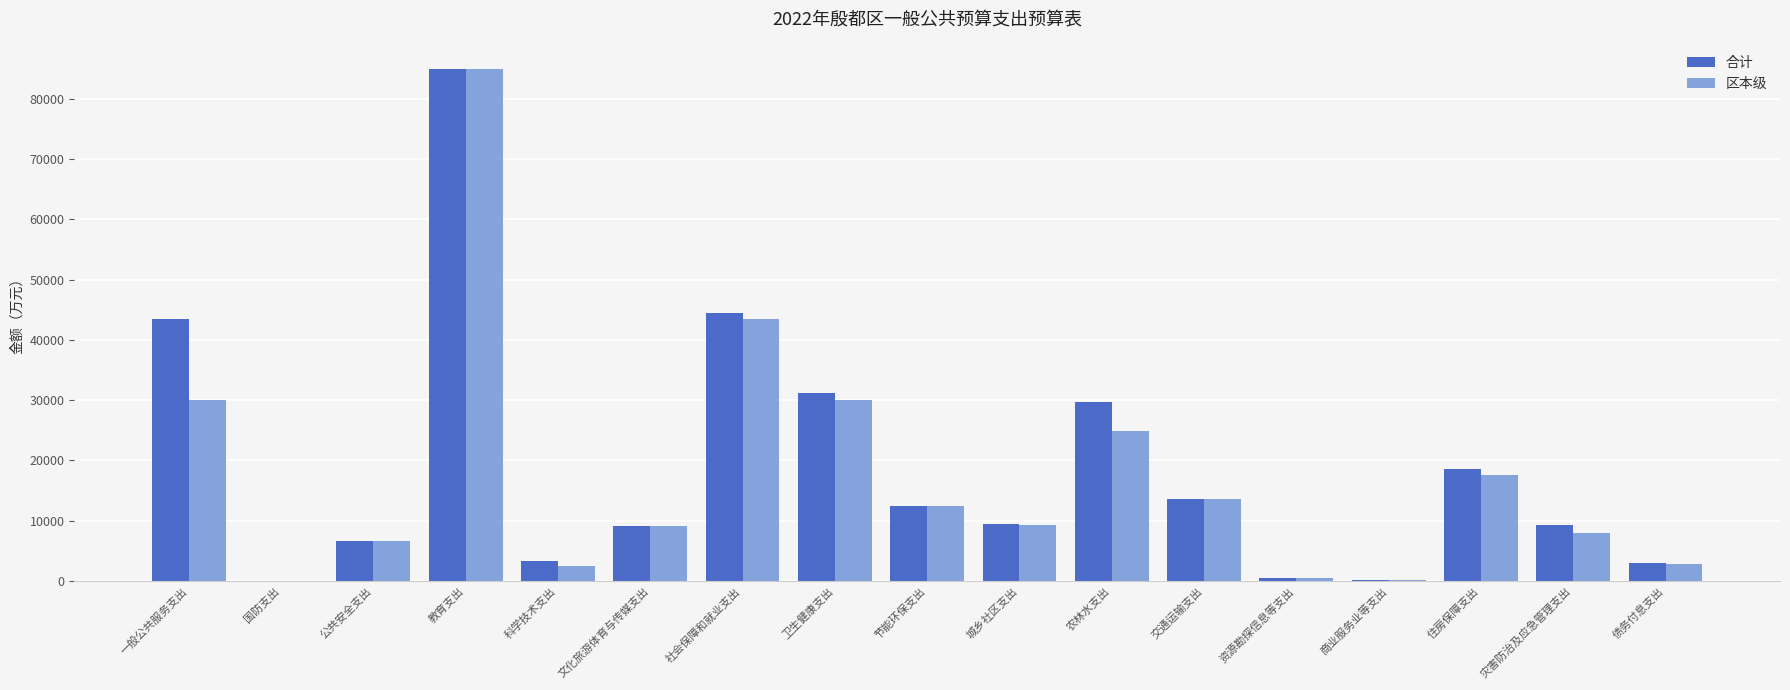

At which category is the sum across all series the highest?

教育支出